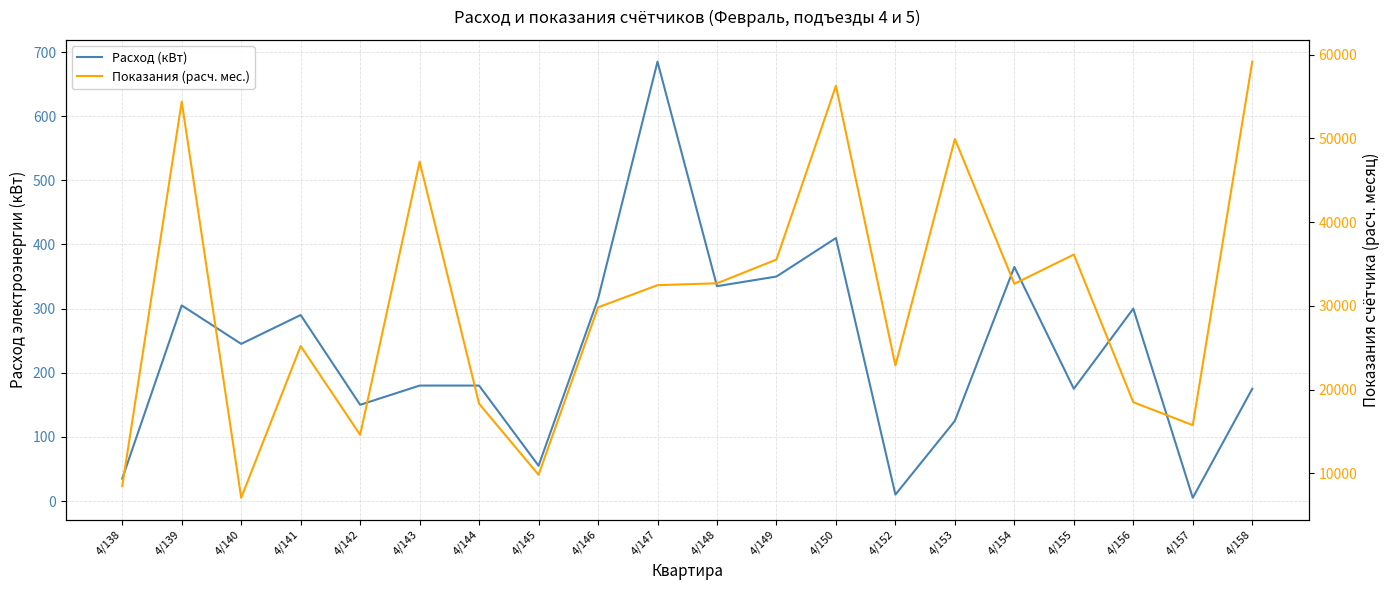

In Показания (расч. мес.), how many points are higher than both neighbors (excluding endpoints)?

6